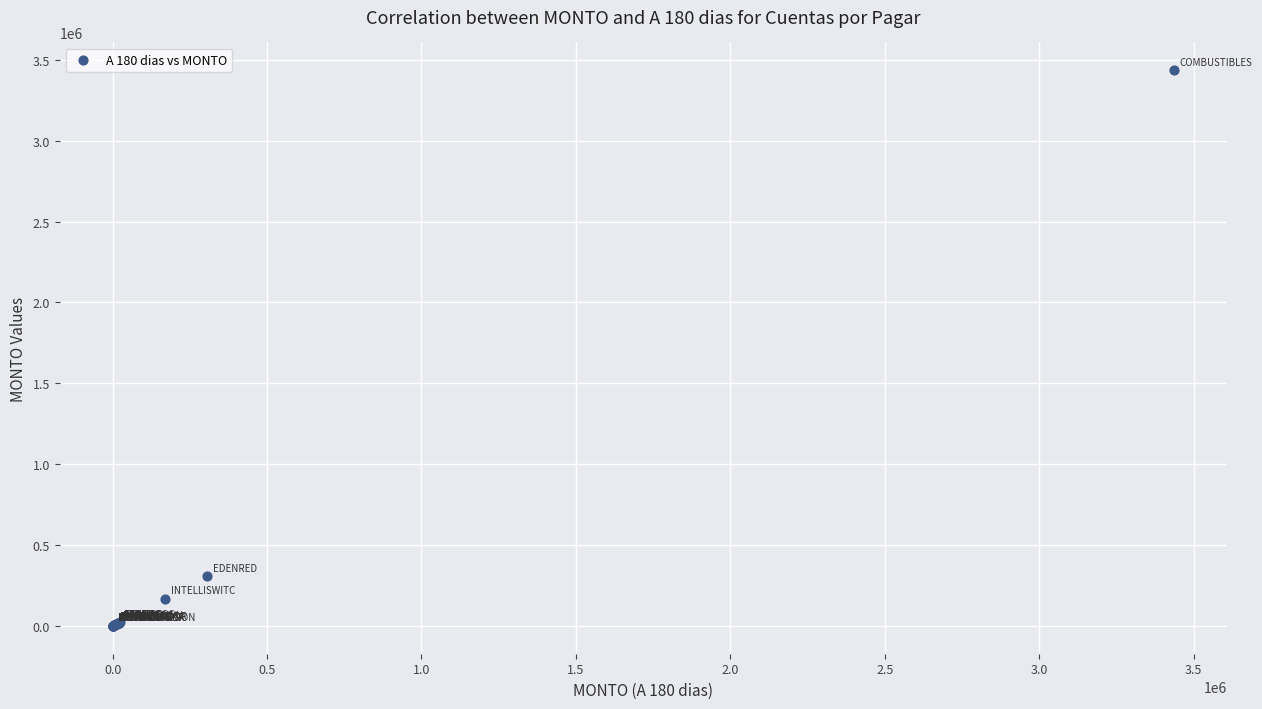

What Y value in the scatter plot is closest to 1717797?

306452.5